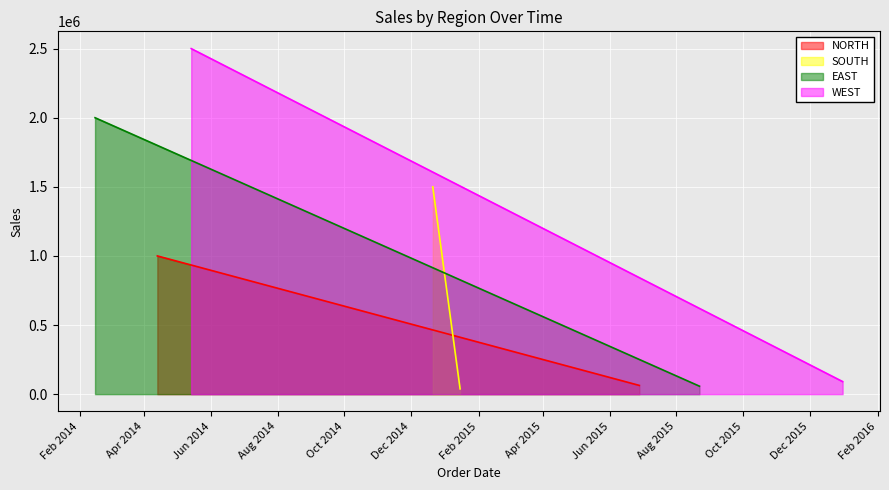

How many values in the SOUTH series are below 1500000?

1